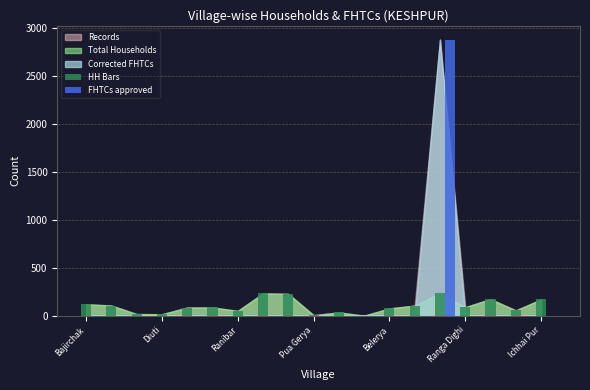

What is the average value of the FHTCs approved series?

152